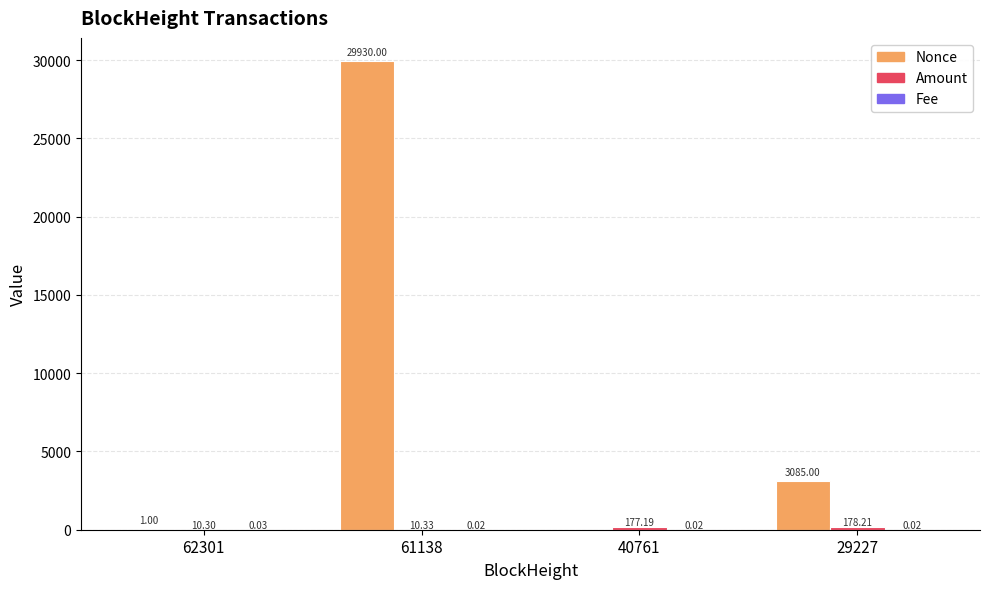

Which series changed the most between 62301 and 29227?

Nonce